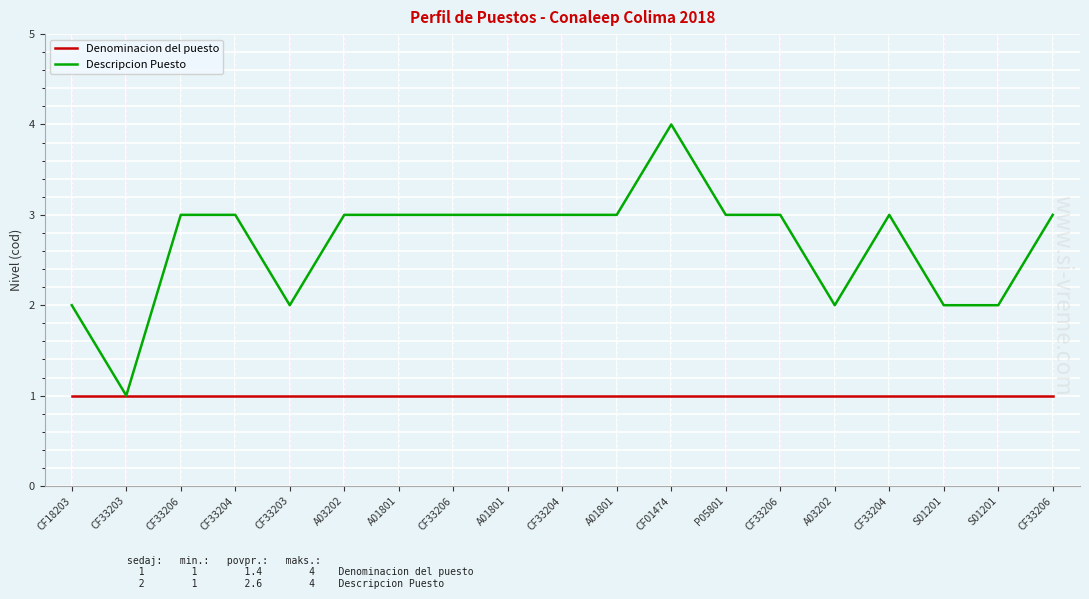

What is the minimum value for Descripcion Puesto?

1